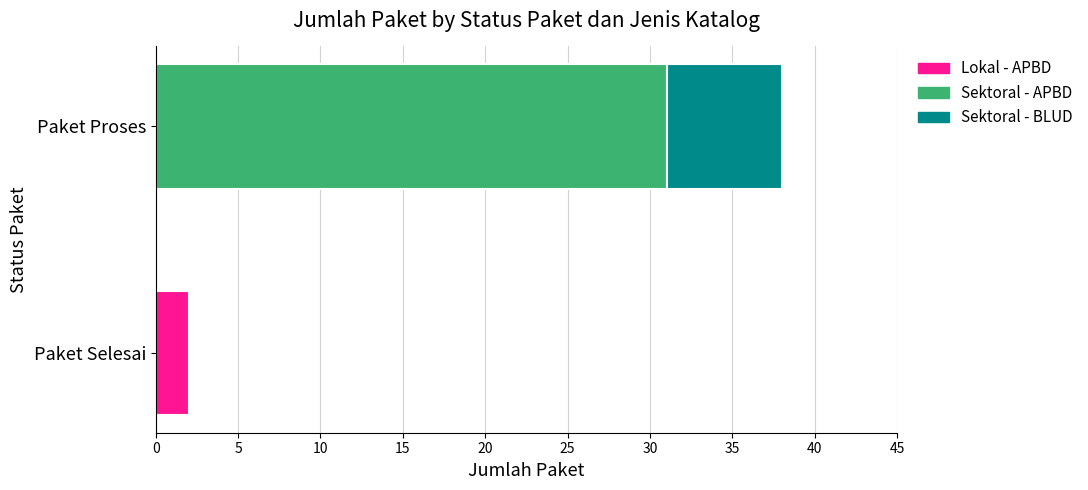

Count the Sektoral values in the range 0 to 38.

2